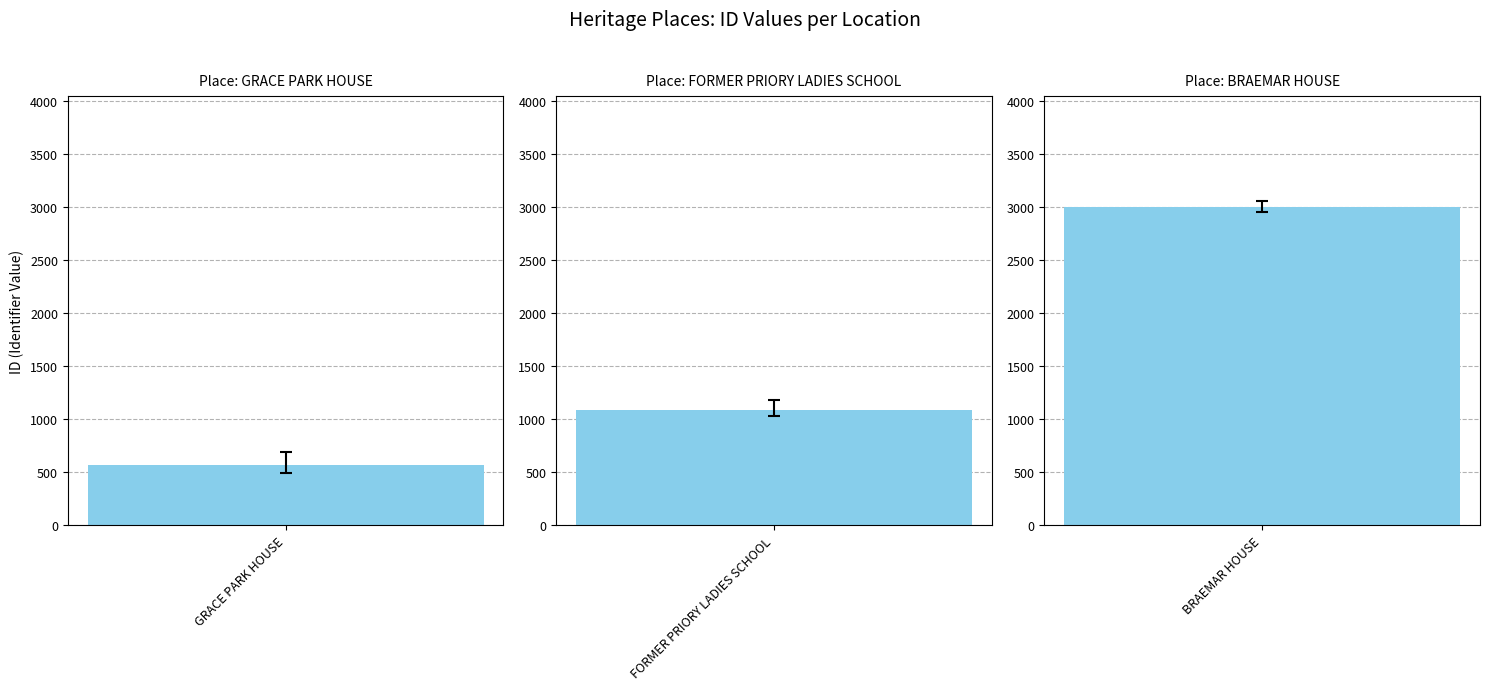

Where does the data first go above 1091?

BRAEMAR HOUSE